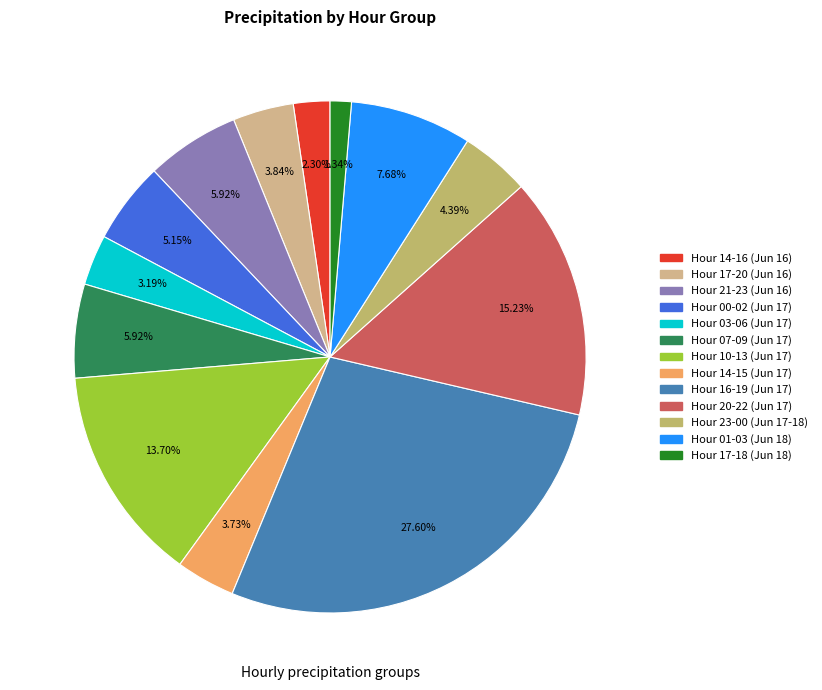

Does any single category account for the majority?

No